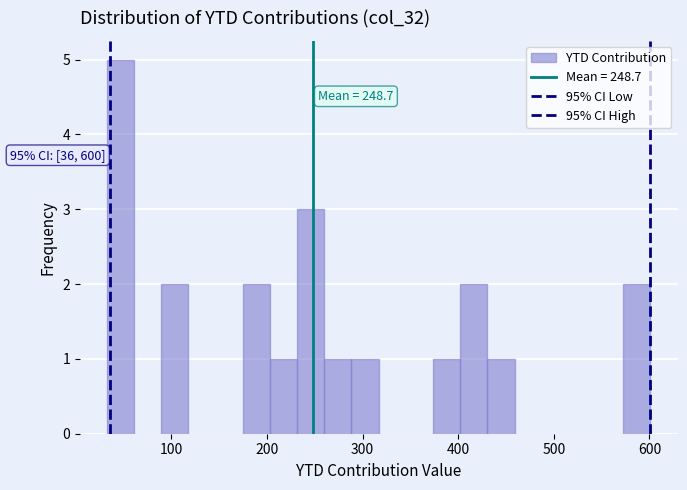

Read against the x-axis, roughly where is the centre of the tallest bar?

50